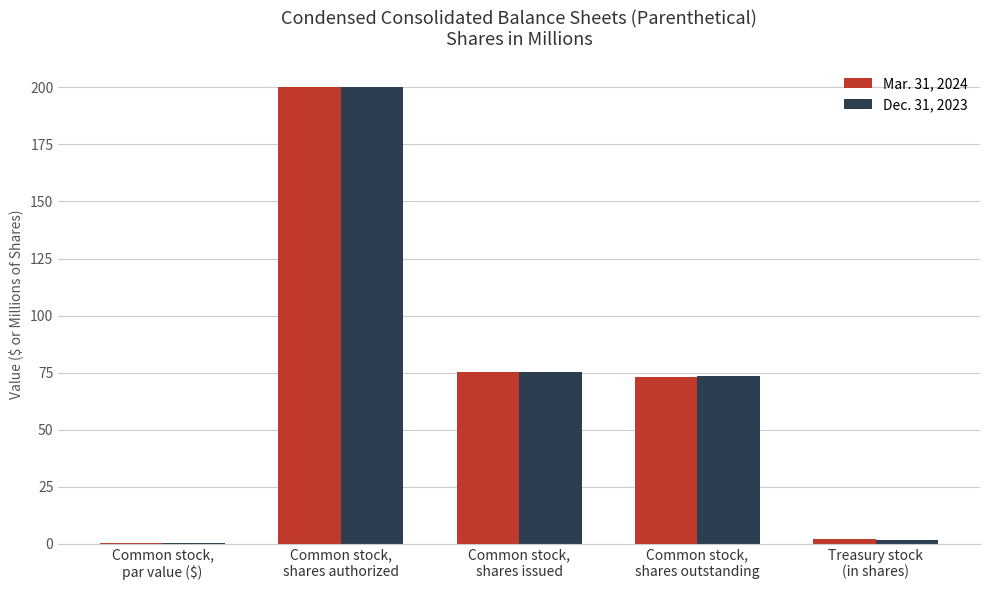

The value of Dec. 31, 2023 at Common stock,
shares outstanding is 106.0. True or false?

False